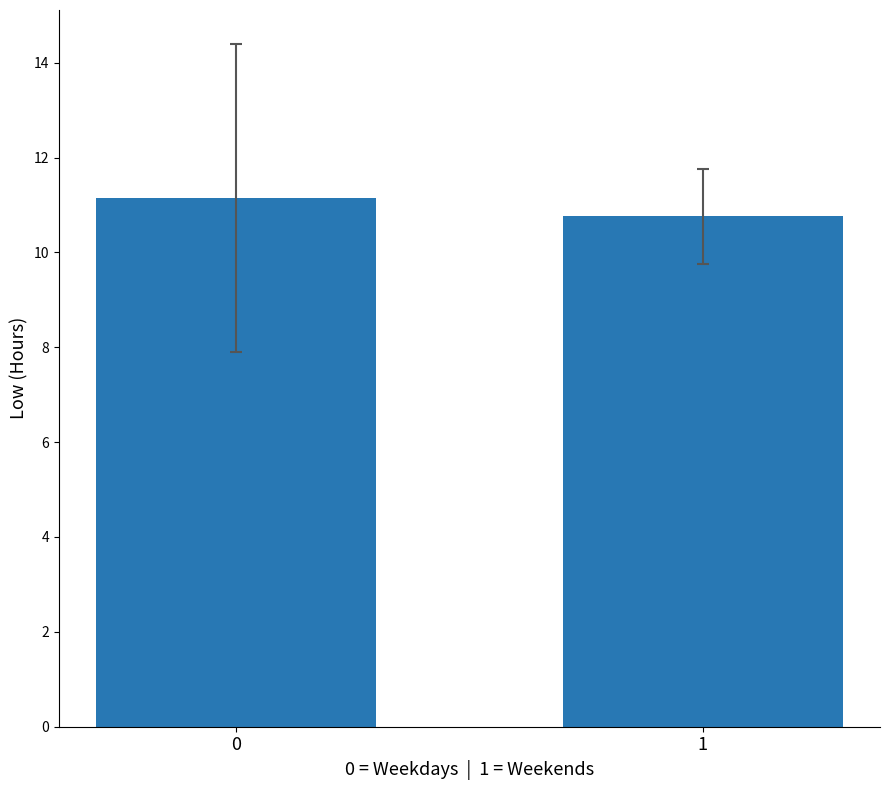

At which label is the value closest to 10?

1